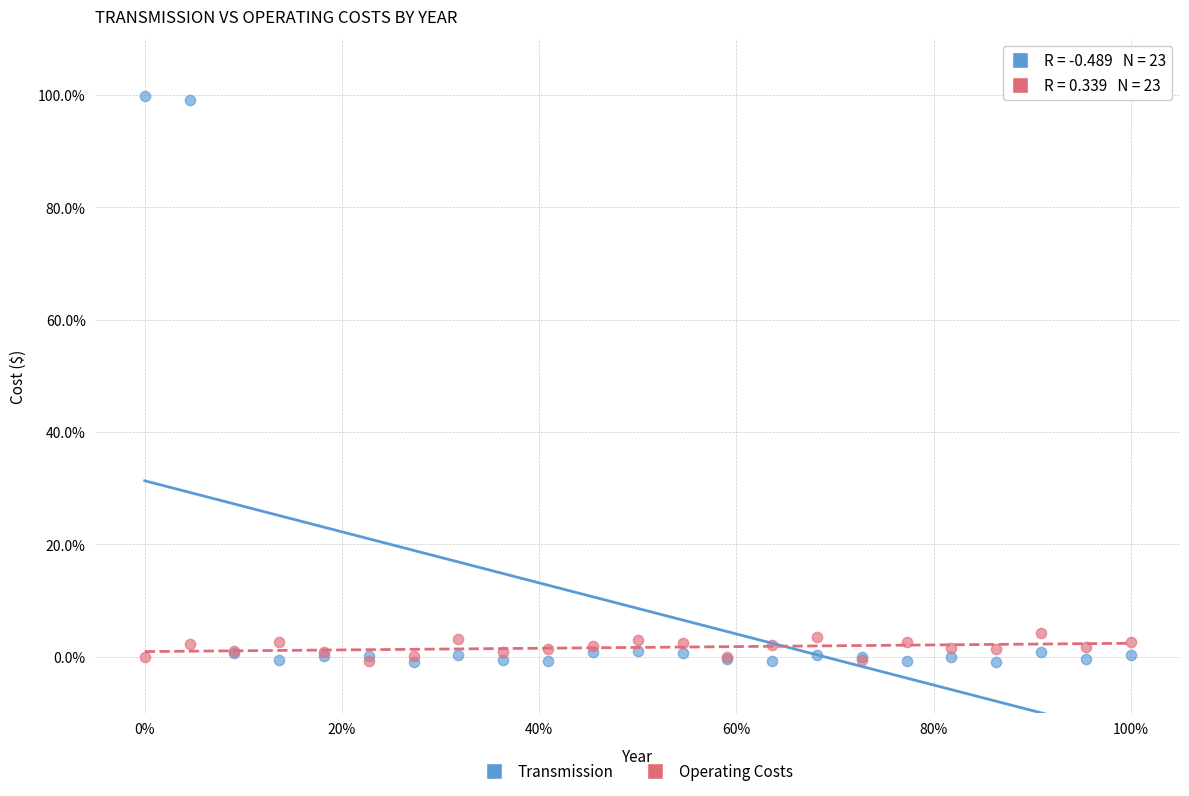

Which series has the largest Y range (max minus min)?

Transmission